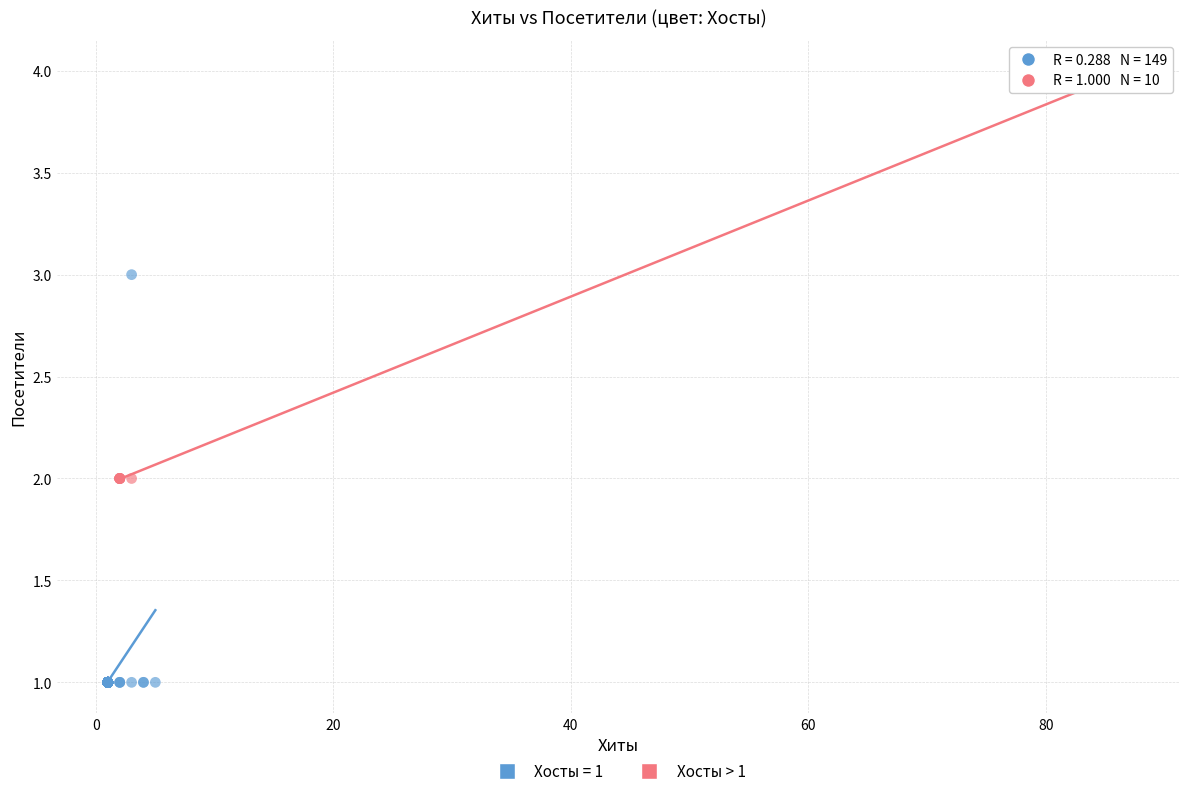

Which series contains the lowest Y value?

Хосты = 1